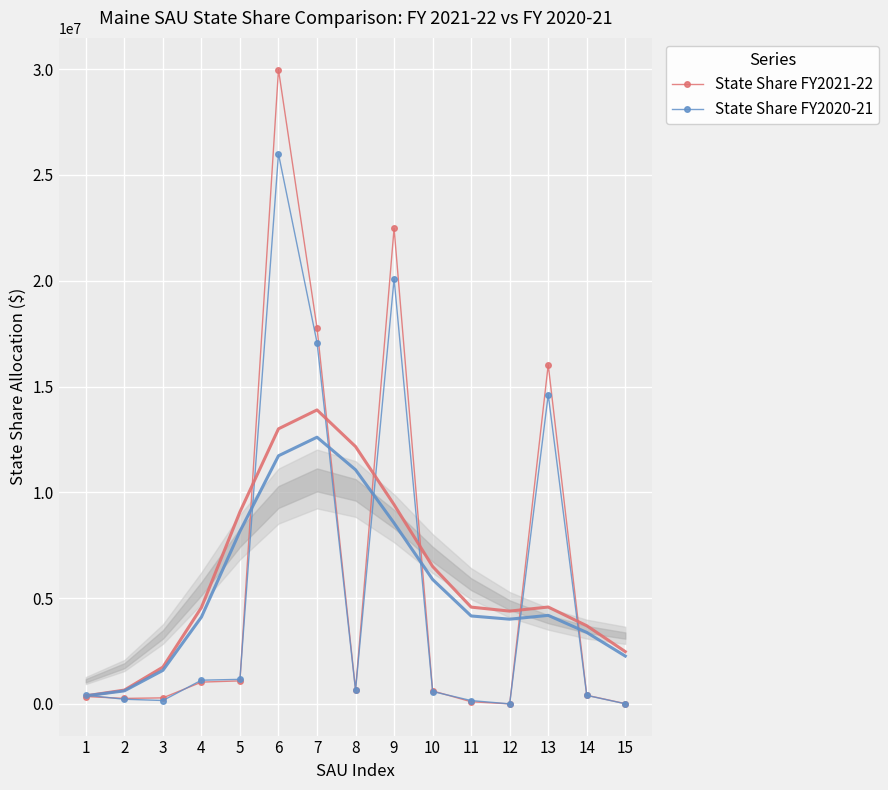

What is the lowest value of the State Share FY2021-22 series?

2248.3